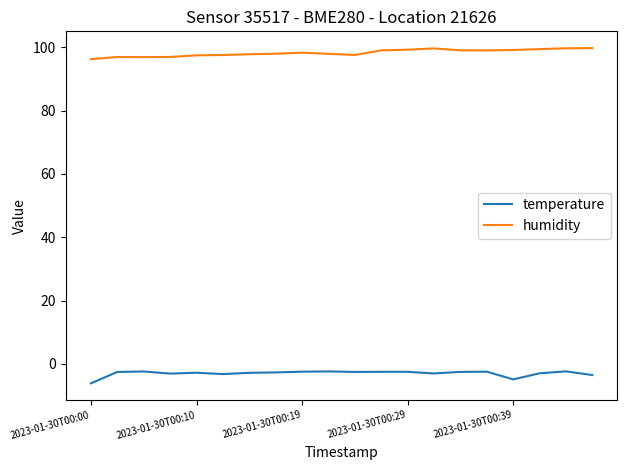

List the series in order of their peak value, highest first.

humidity, temperature